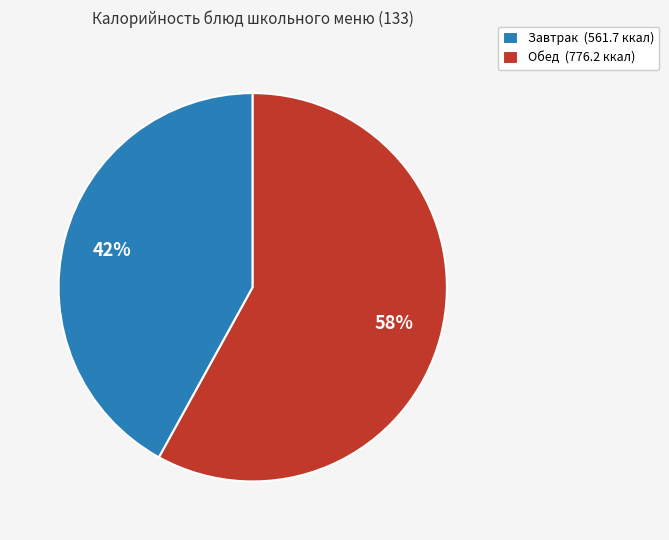

Which slice is the largest?

Обед (776.2 ккал)